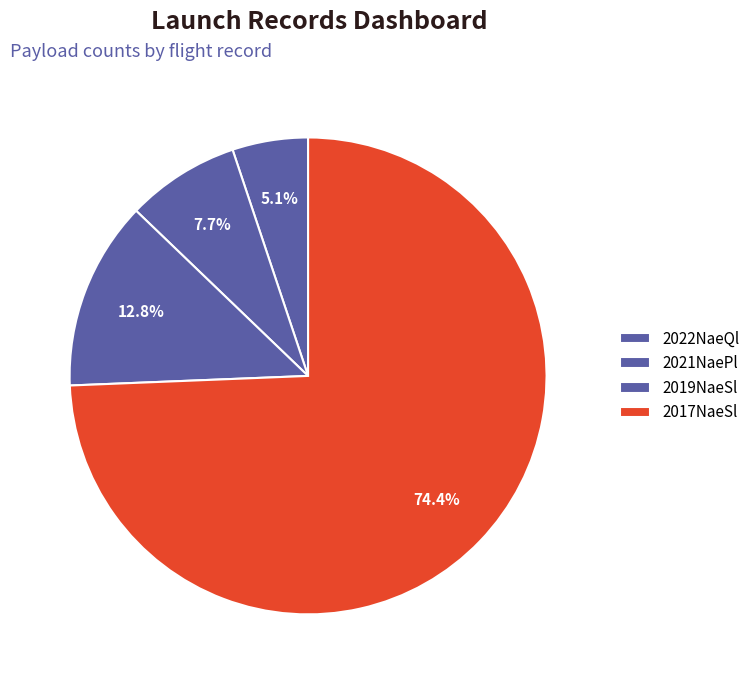

How many slices are in this pie chart?

4